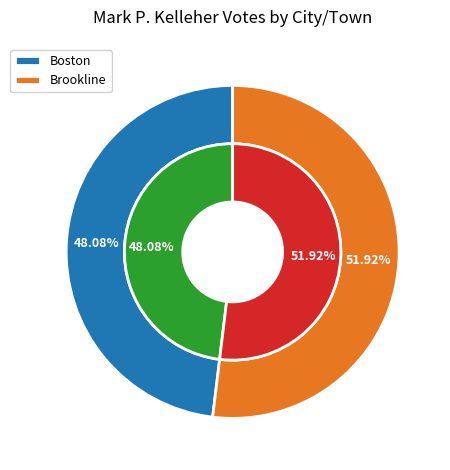

Is it true that Boston is 61% of the pie?

False